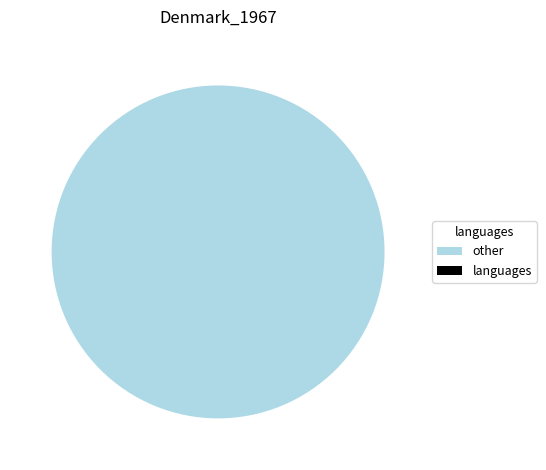

Is it true that Contracting Establishments is 0% of the pie?

True